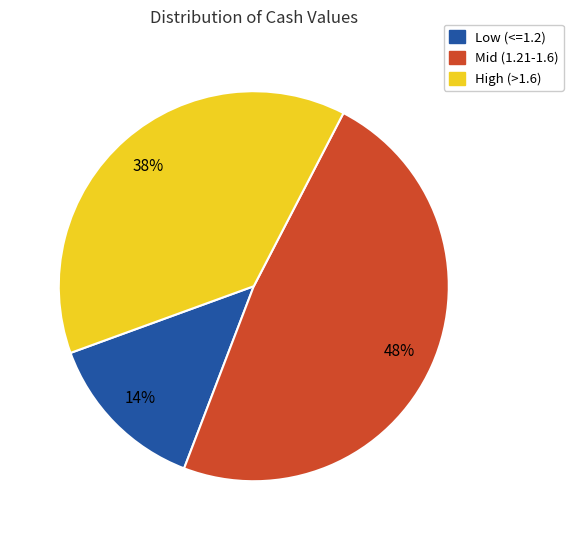

Is there a majority slice in this chart?

No